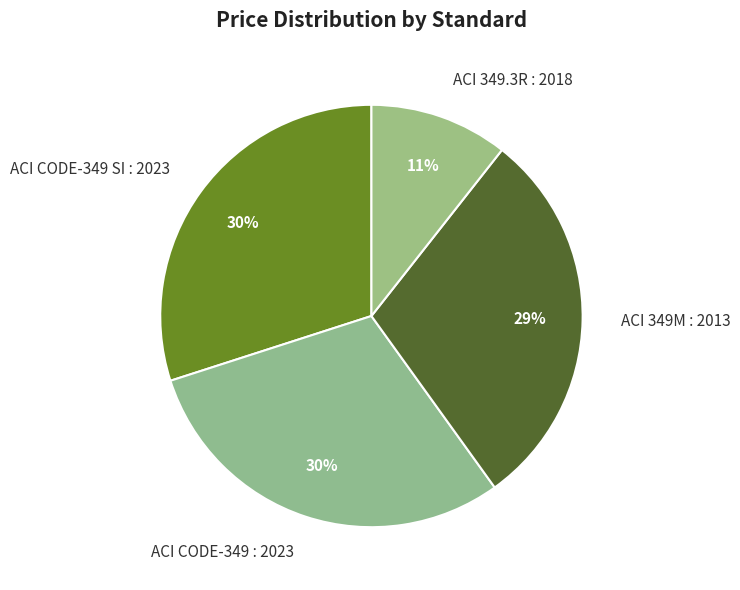

Does ACI CODE-349 : 2023 represent more than half of the total?

No